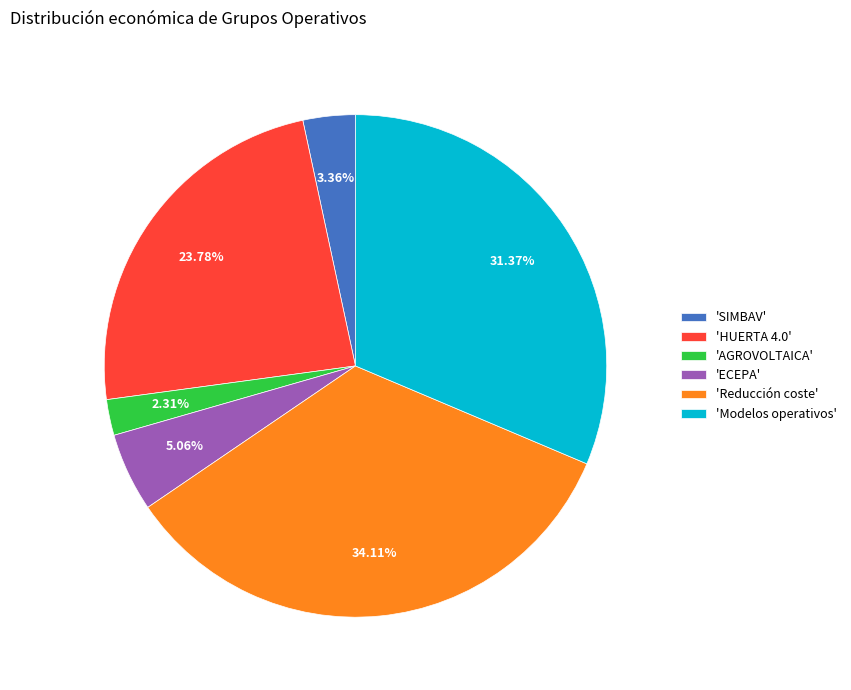

To the nearest percent, what is the average slice percentage?

17%